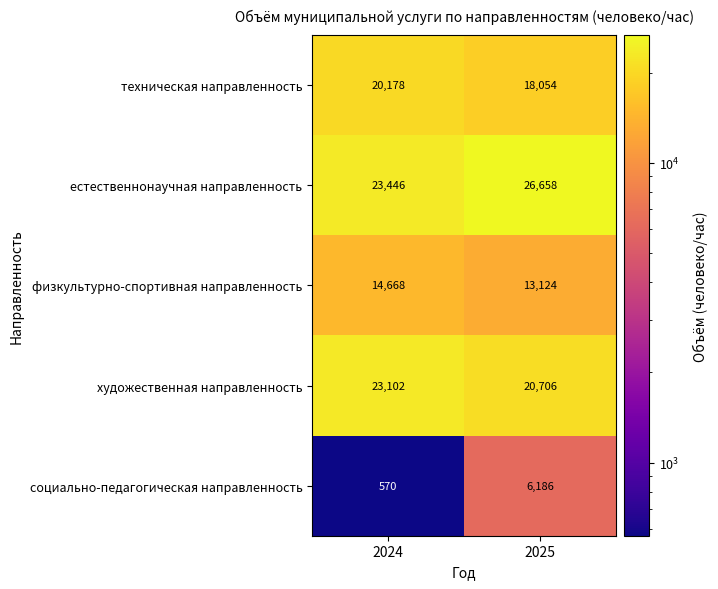

What is the difference between the техническая направленность values at 2024 and 2025?

2124